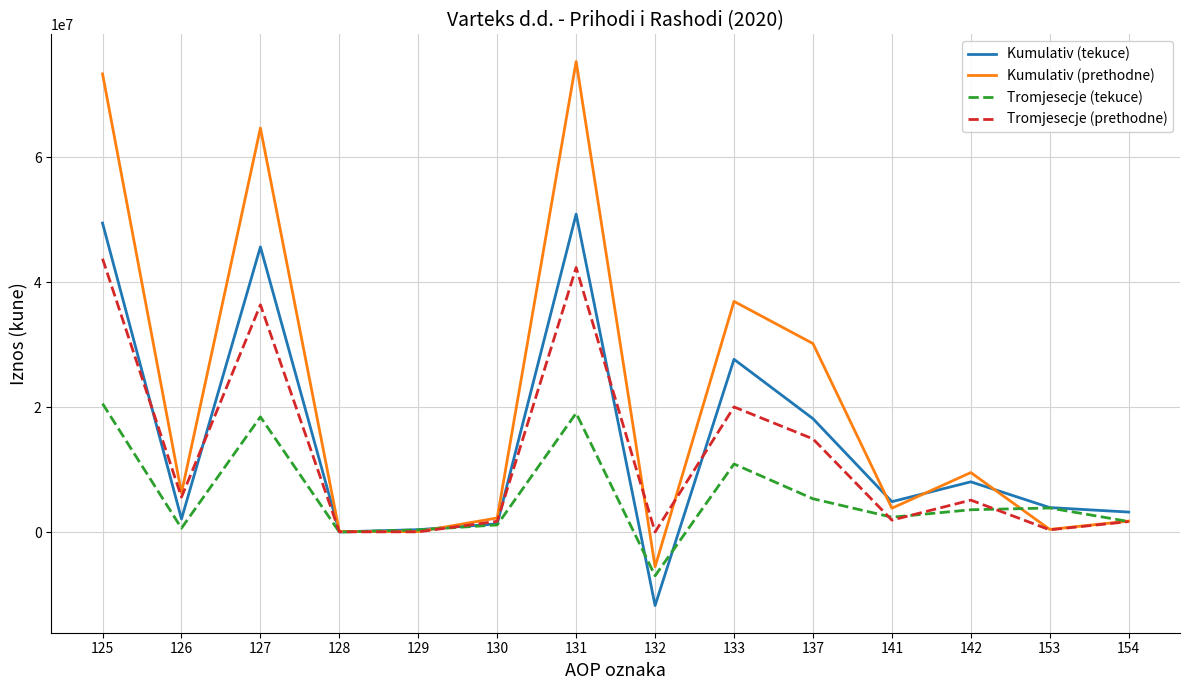

What is the highest value of the Tromjesecje (prethodne) series?

43737843